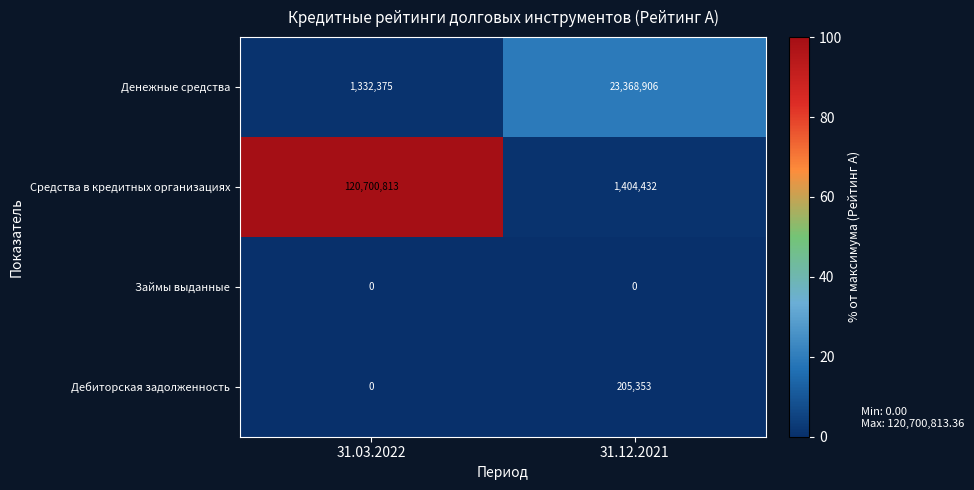

What is the sum of all Денежные средства values?

24701281